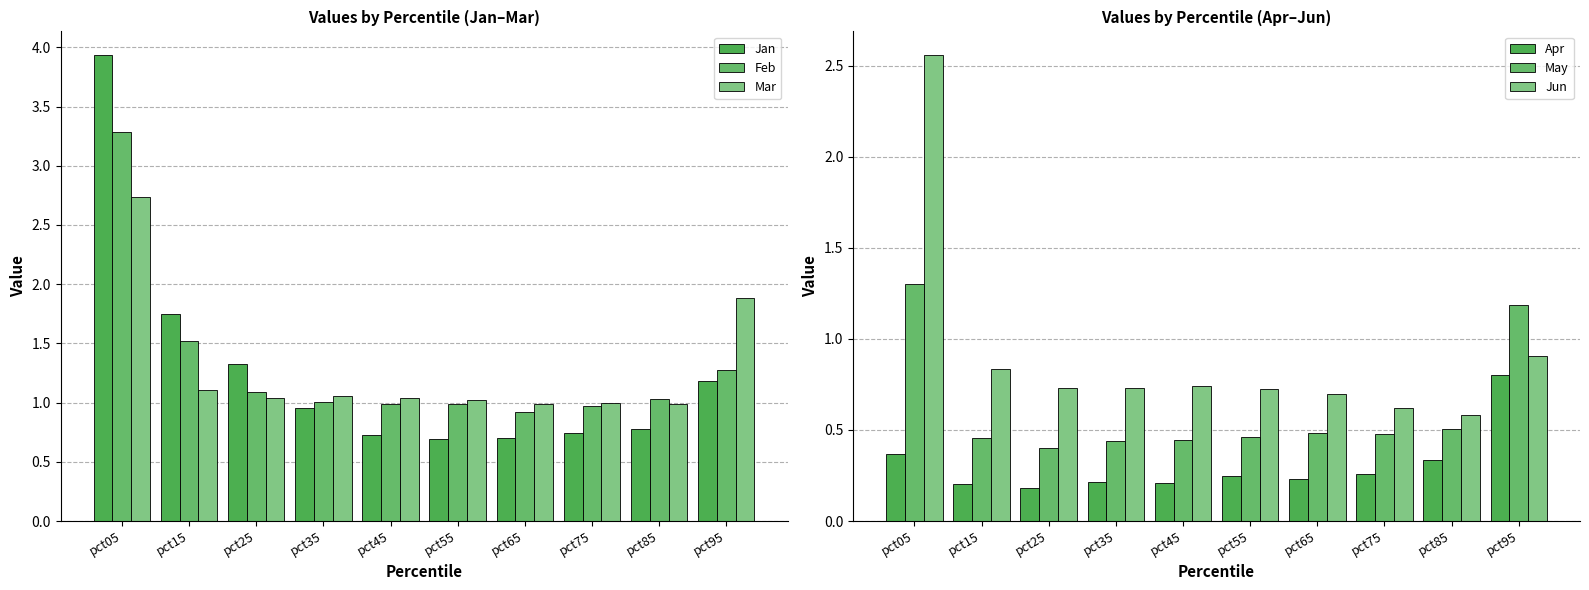

What is the sum of the Feb values at pct55 and pct85?

2.0